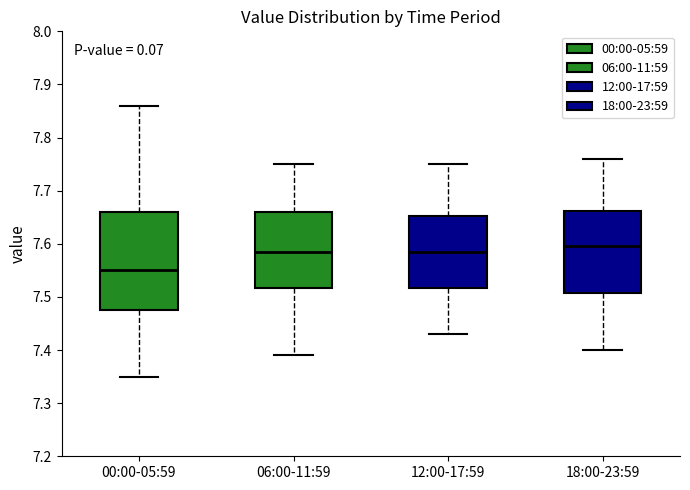

Where does the median line of the box for 18:00-23:59 sit on the y-axis? The values are not printed on the chart, so give them approximately, as read against the axis.

7.60